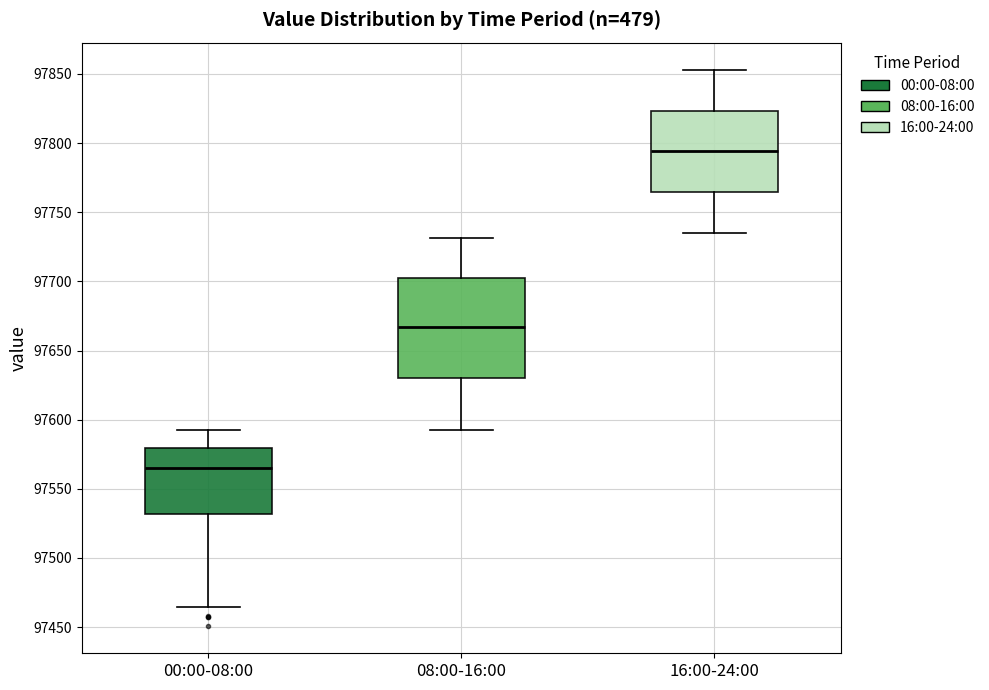

Where does the lower whisker of the box for 00:00-08:00 end on the y-axis? The values are not printed on the chart, so give them approximately, as read against the axis.

97465